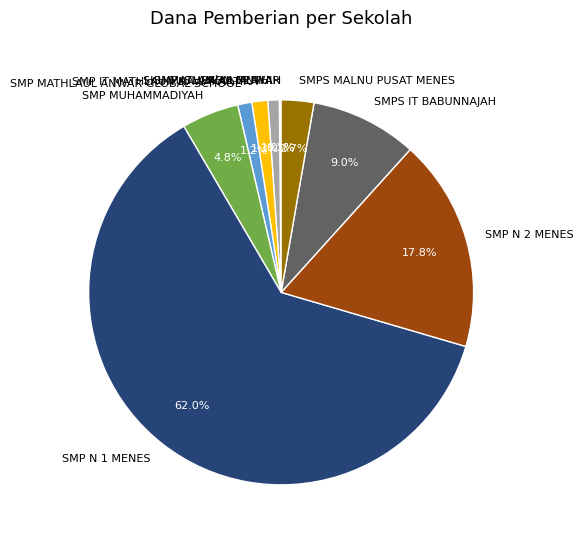

Is it true that SMP N 1 MENES is 50% of the pie?

False